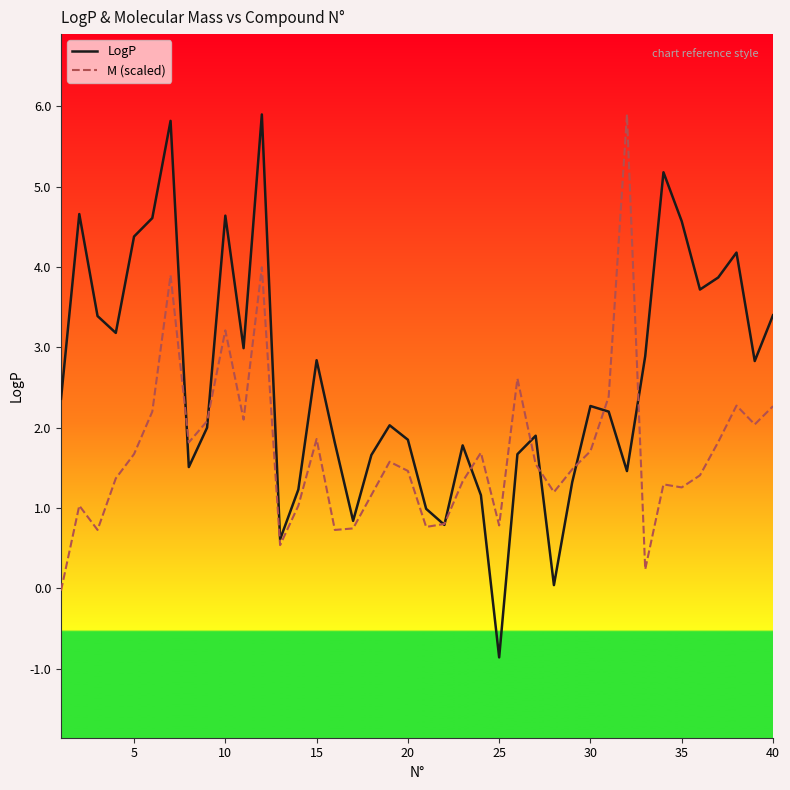

List the series in order of their overall mean, highest first.

LogP, M (scaled)